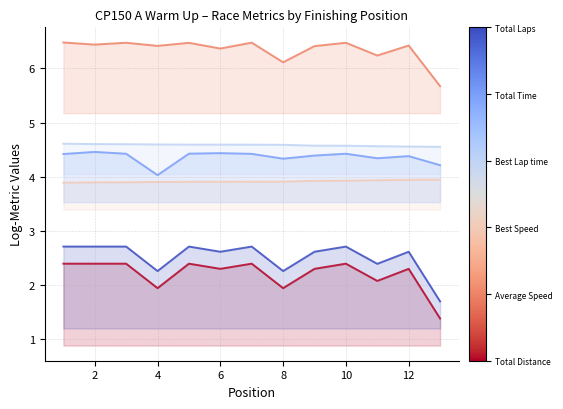

What is the greatest value displayed?

6.5